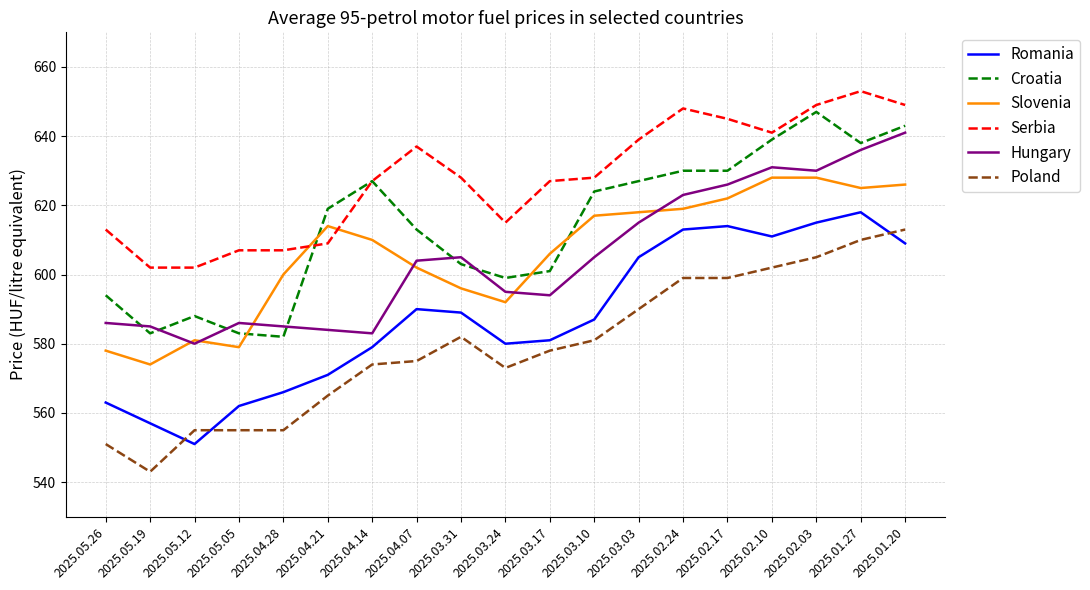

What position from the left is 2025.04.14?

7